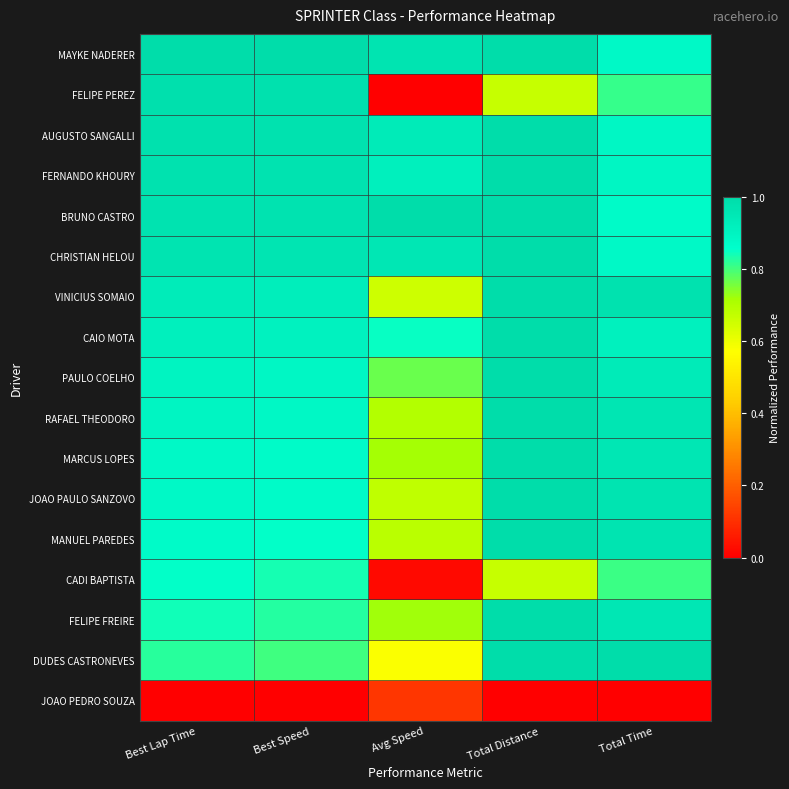

Reading left to right, extract all data points from this chart.

MAYKE NADERER: Best Lap Time=1.0	Best Speed=1.0	Avg Speed=1.0	Total Distance=1.0	Total Time=0.9
FELIPE PEREZ: Best Lap Time=1.0	Best Speed=1.0	Avg Speed=0.0	Total Distance=0.7	Total Time=0.8
AUGUSTO SANGALLI: Best Lap Time=1.0	Best Speed=1.0	Avg Speed=0.9	Total Distance=1.0	Total Time=0.9
FERNANDO KHOURY: Best Lap Time=1.0	Best Speed=1.0	Avg Speed=0.9	Total Distance=1.0	Total Time=0.9
BRUNO CASTRO: Best Lap Time=1.0	Best Speed=1.0	Avg Speed=1.0	Total Distance=1.0	Total Time=0.9
CHRISTIAN HELOU: Best Lap Time=1.0	Best Speed=1.0	Avg Speed=1.0	Total Distance=1.0	Total Time=0.9
VINICIUS SOMAIO: Best Lap Time=0.9	Best Speed=0.9	Avg Speed=0.7	Total Distance=1.0	Total Time=1.0
CAIO MOTA: Best Lap Time=0.9	Best Speed=0.9	Avg Speed=0.8	Total Distance=1.0	Total Time=0.9
PAULO COELHO: Best Lap Time=0.9	Best Speed=0.9	Avg Speed=0.8	Total Distance=1.0	Total Time=0.9
RAFAEL THEODORO: Best Lap Time=0.9	Best Speed=0.9	Avg Speed=0.7	Total Distance=1.0	Total Time=1.0
MARCUS LOPES: Best Lap Time=0.9	Best Speed=0.9	Avg Speed=0.7	Total Distance=1.0	Total Time=1.0
JOAO PAULO SANZOVO: Best Lap Time=0.9	Best Speed=0.9	Avg Speed=0.7	Total Distance=1.0	Total Time=1.0
MANUEL PAREDES: Best Lap Time=0.9	Best Speed=0.9	Avg Speed=0.7	Total Distance=1.0	Total Time=1.0
CADI BAPTISTA: Best Lap Time=0.9	Best Speed=0.8	Avg Speed=0.0	Total Distance=0.7	Total Time=0.8
FELIPE FREIRE: Best Lap Time=0.8	Best Speed=0.8	Avg Speed=0.7	Total Distance=1.0	Total Time=1.0
DUDES CASTRONEVES: Best Lap Time=0.8	Best Speed=0.8	Avg Speed=0.6	Total Distance=1.0	Total Time=1.0
JOAO PEDRO SOUZA: Best Lap Time=0.0	Best Speed=0.0	Avg Speed=0.1	Total Distance=0.0	Total Time=0.0